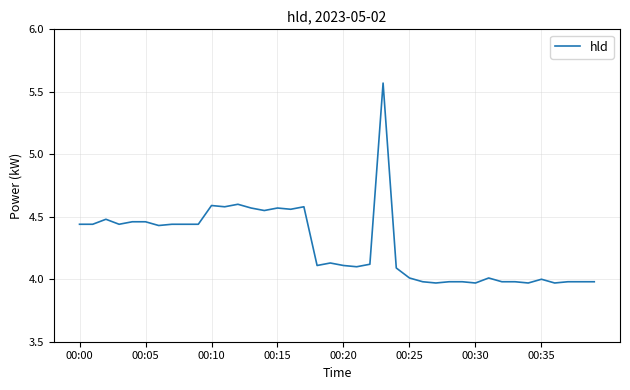

What is the difference between the maximum and minimum values?

1.6